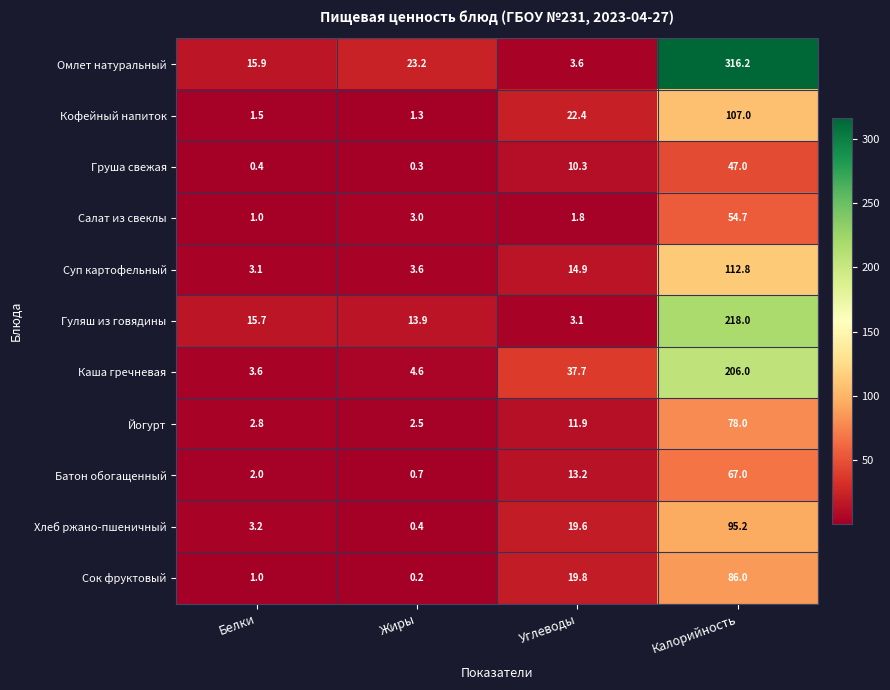

What is the difference between the Суп картофельный values at Калорийность and Углеводы?

97.9